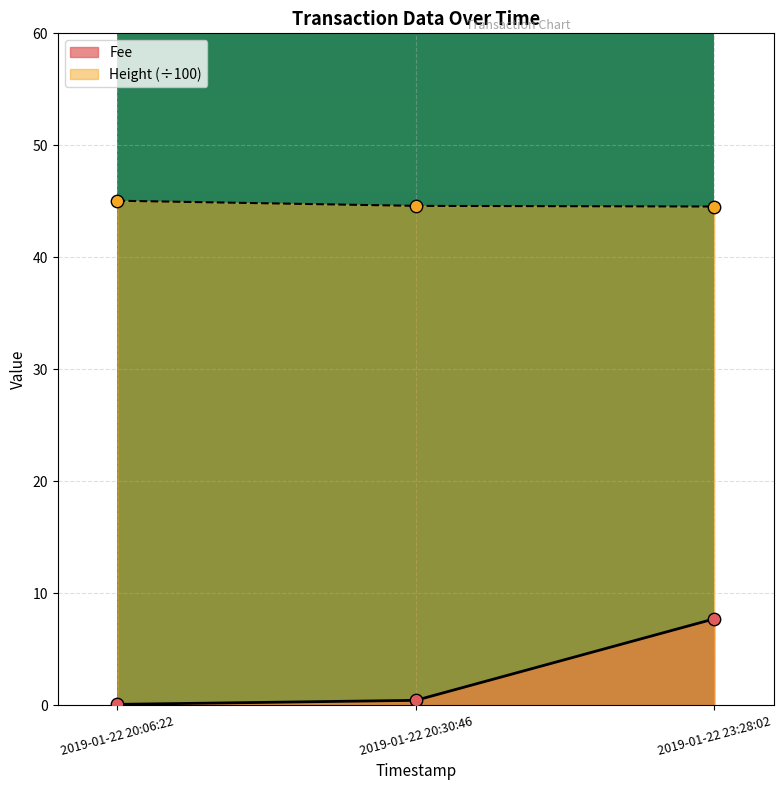

Which series has the largest total across all categories?

Height (÷100)